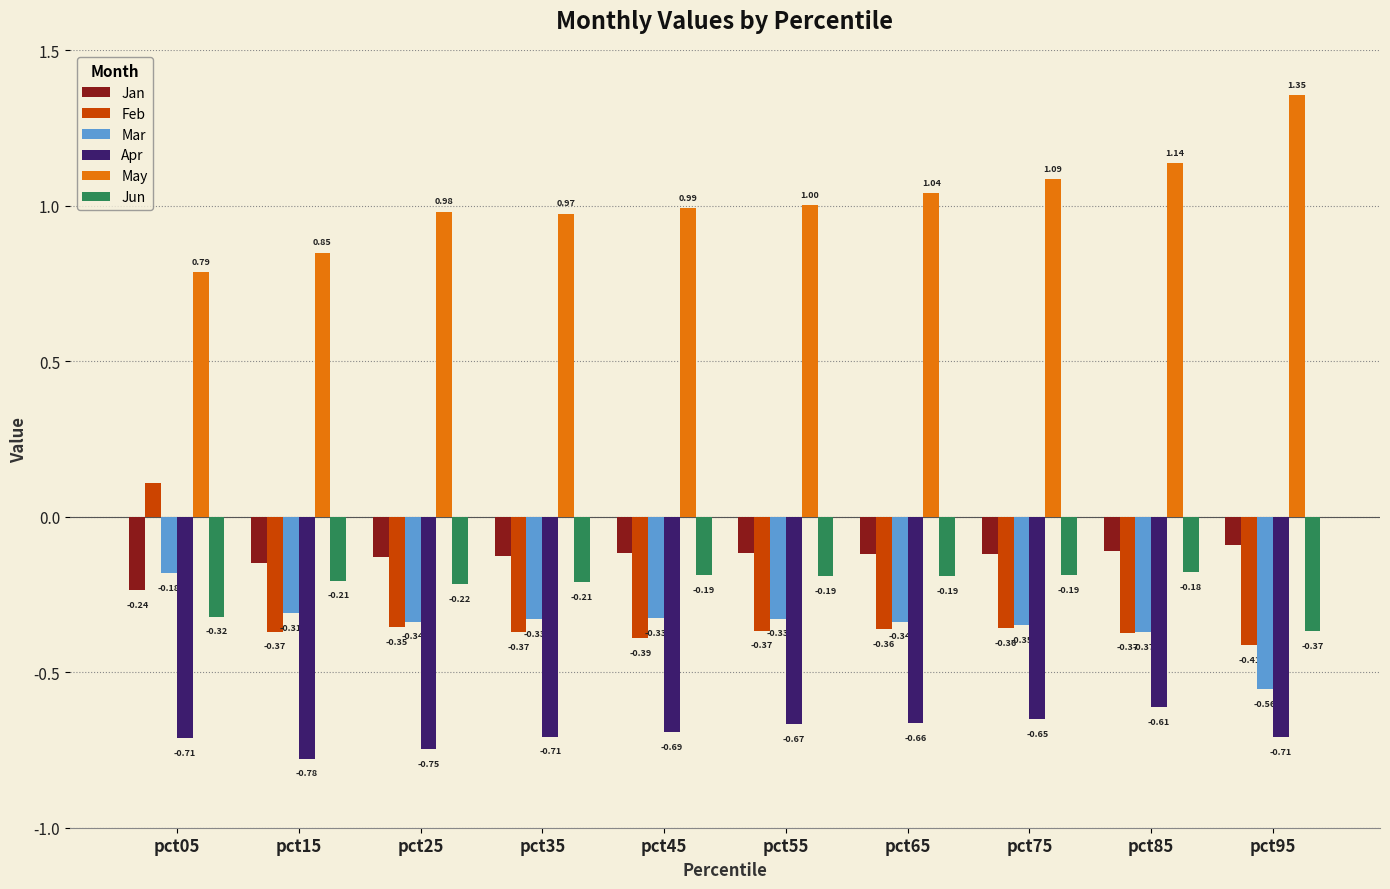

Rank the series at pct15 from lowest to highest value.

Apr, Feb, Mar, Jun, Jan, May